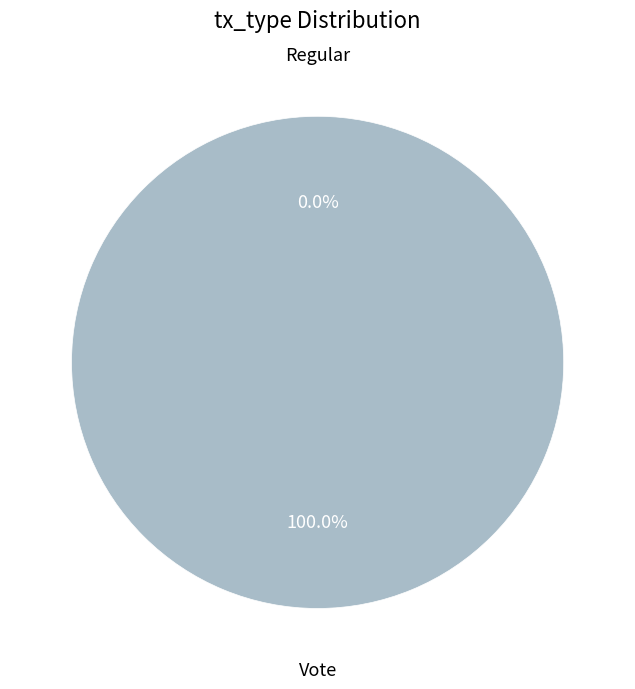

Which slice is the smallest?

Regular